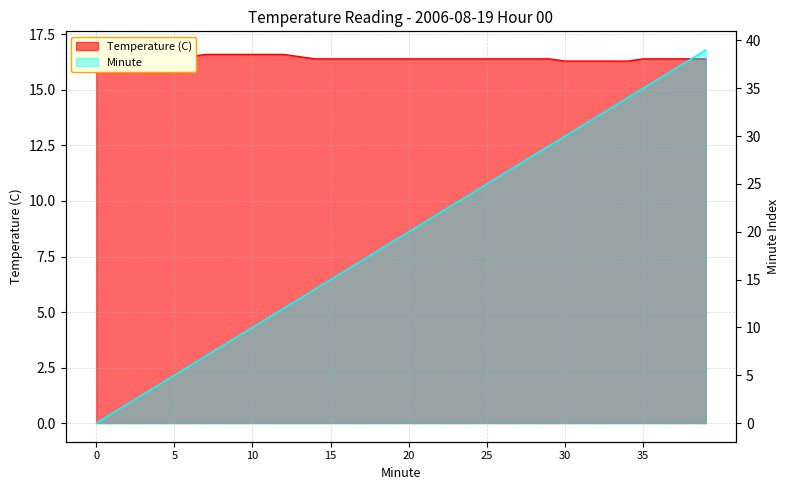

True or false: Minute and Temperature (C) intersect in this chart.

True